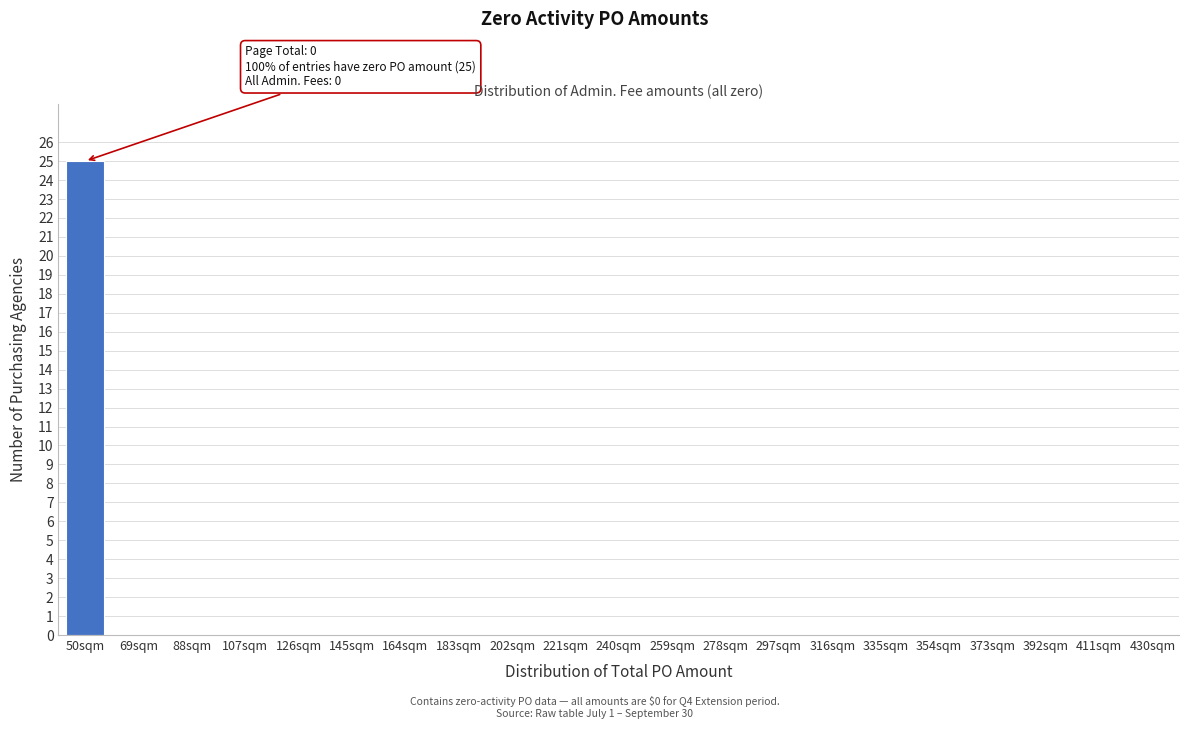

Reading left to right, extract all data points from this chart.

50sqm=25	69sqm=0	88sqm=0	107sqm=0	126sqm=0	145sqm=0	164sqm=0	183sqm=0	202sqm=0	221sqm=0	240sqm=0	259sqm=0	278sqm=0	297sqm=0	316sqm=0	335sqm=0	354sqm=0	373sqm=0	392sqm=0	411sqm=0	430sqm=0